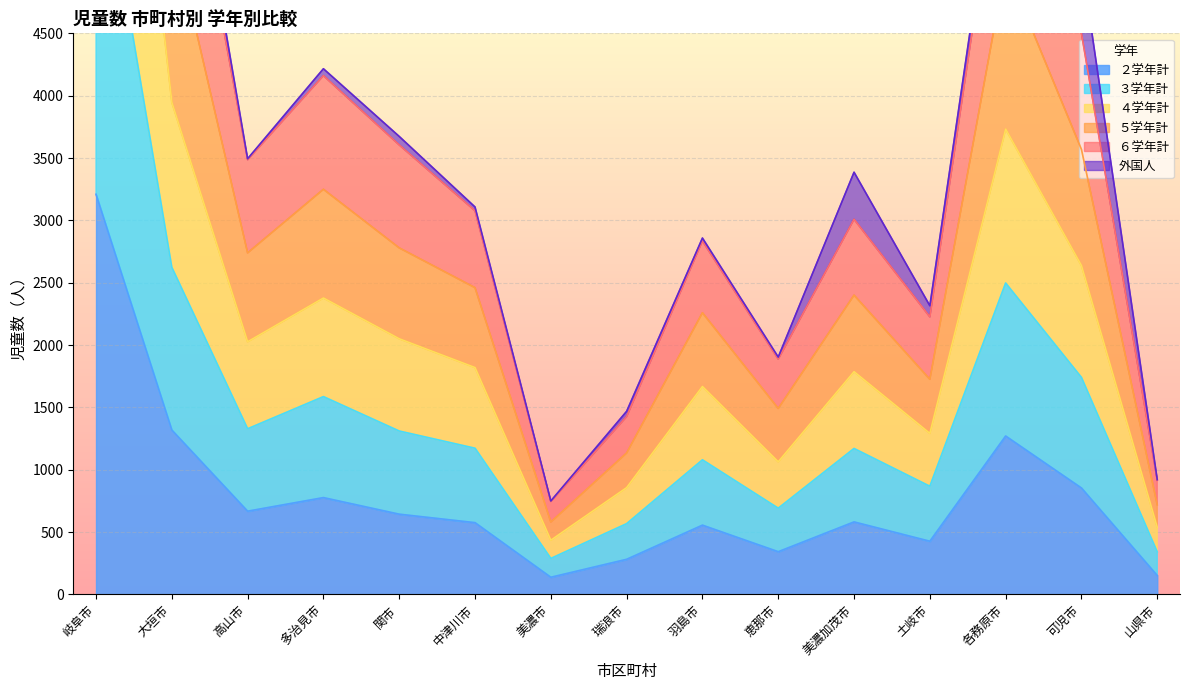

The ２学年計 series shows 1318 at 大垣市. True or false?

True